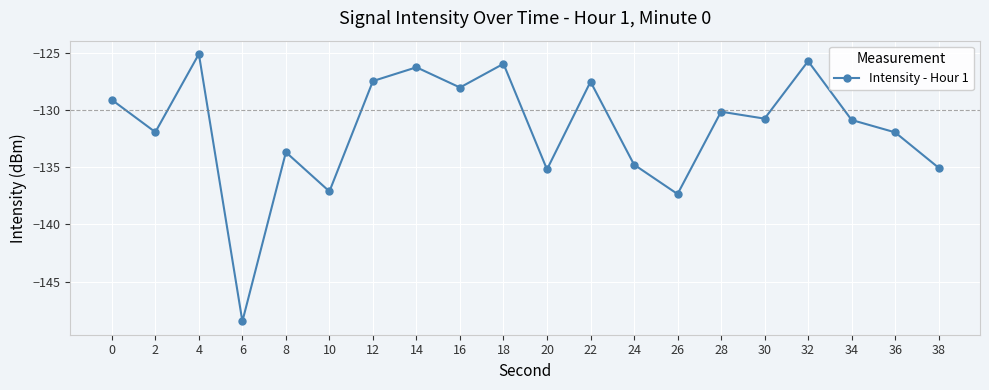

What is the change in value from 0 to 2?

-2.8